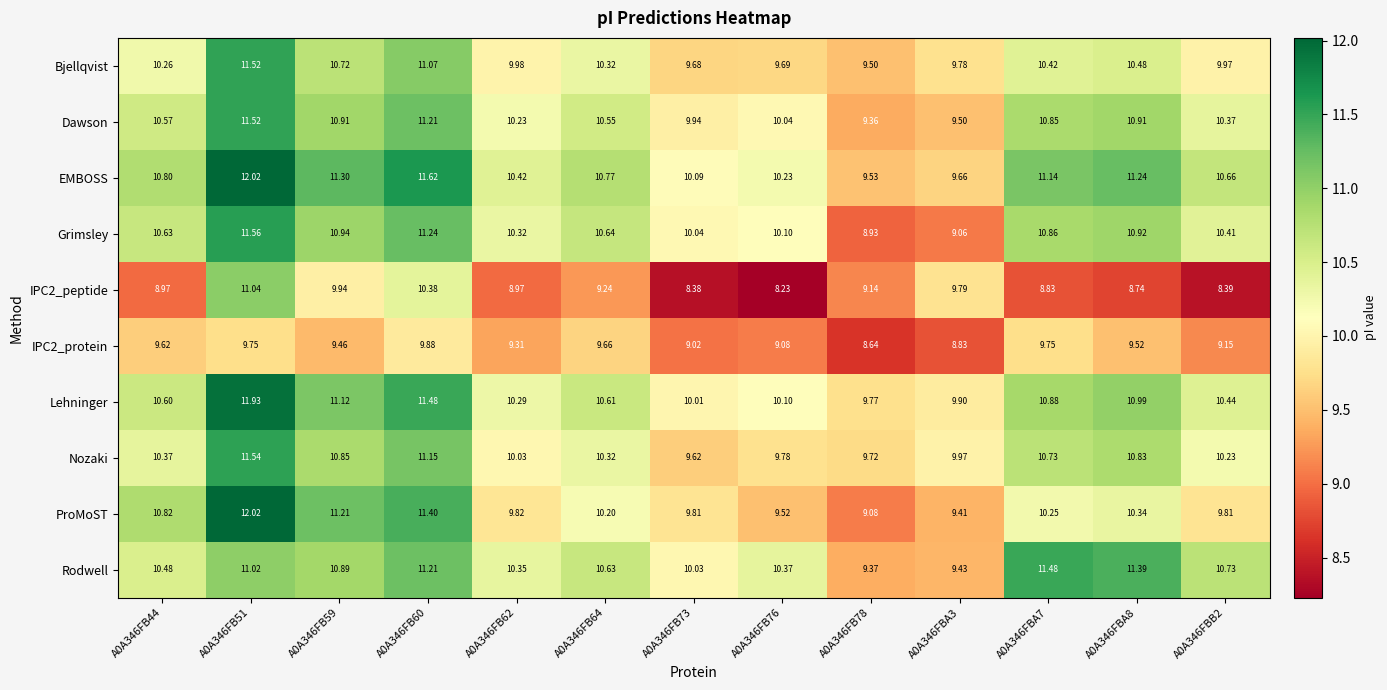

How many distinct data groups are displayed?

10